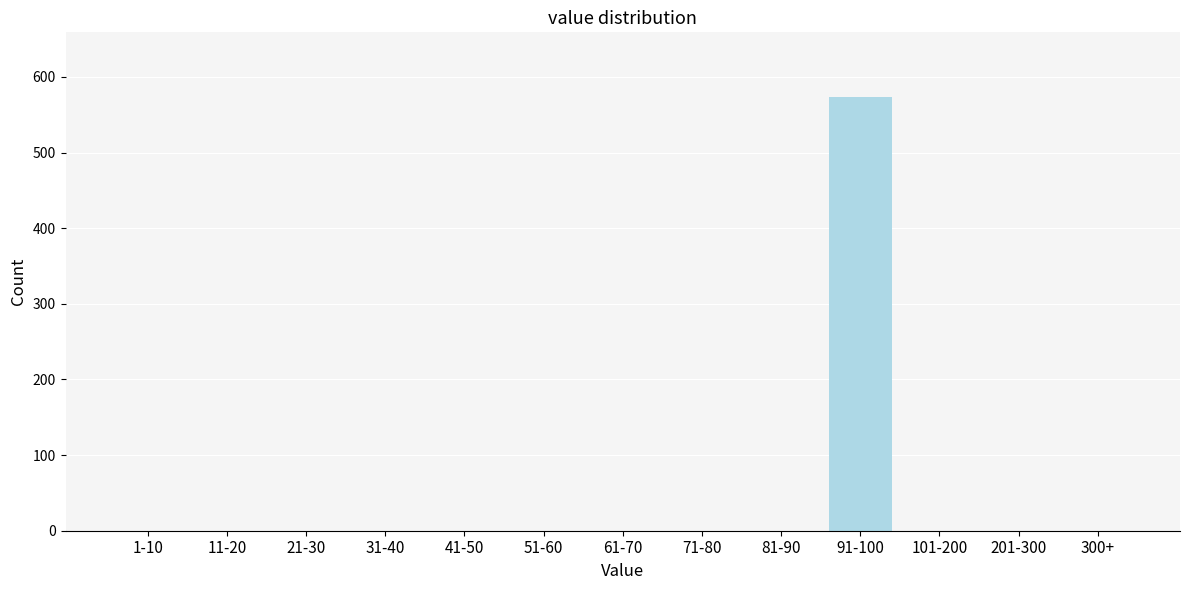

Reading left to right, list all the values displayed in this chart.

1-10=0	11-20=0	21-30=0	31-40=0	41-50=0	51-60=0	61-70=0	71-80=0	81-90=0	91-100=573	101-200=0	201-300=0	300+=0